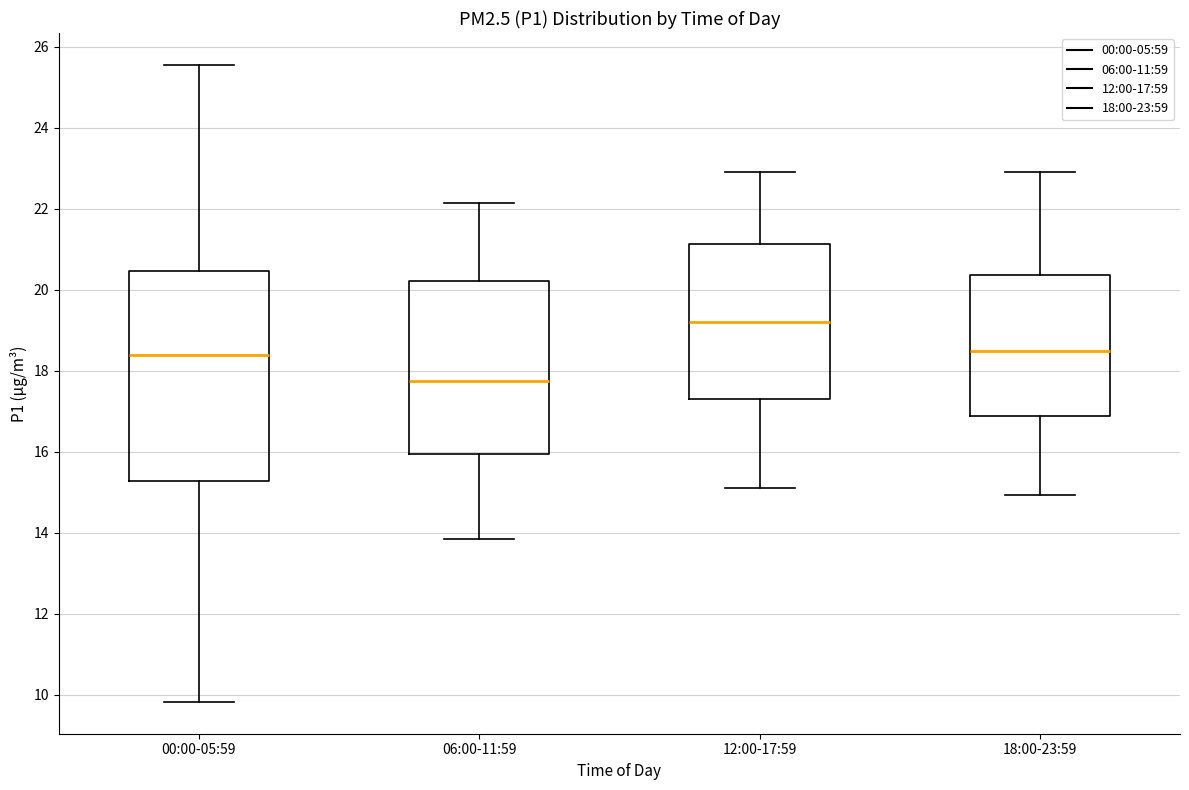

Which box's median line is the lowest?

06:00-11:59